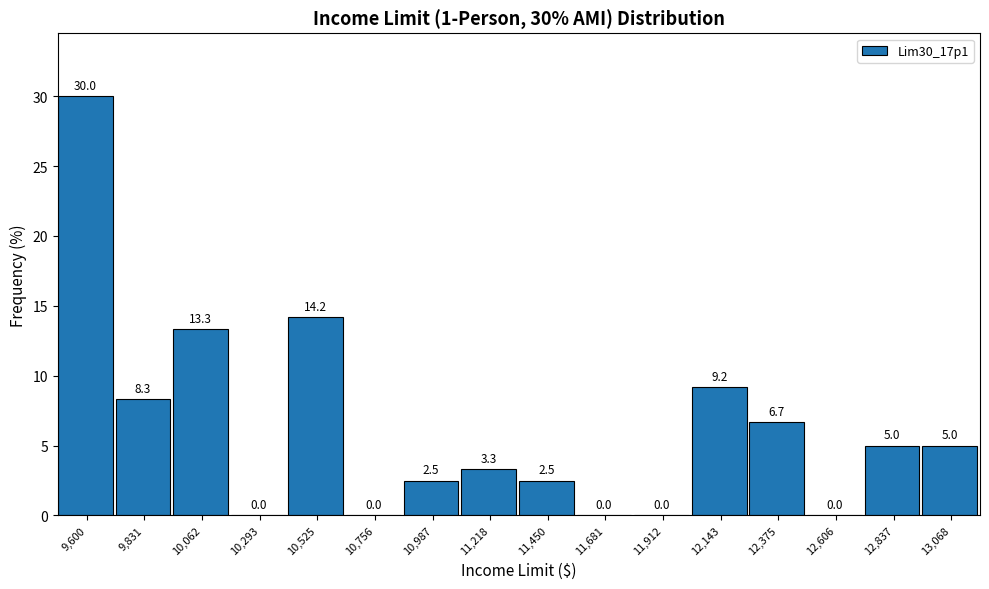

Reading left to right, extract all data points from this chart.

9,600=30.0	9,831=8.3	10,062=13.3	10,293=0.0	10,525=14.2	10,756=0.0	10,987=2.5	11,218=3.3	11,450=2.5	11,681=0.0	11,912=0.0	12,143=9.2	12,375=6.7	12,606=0.0	12,837=5.0	13,068=5.0